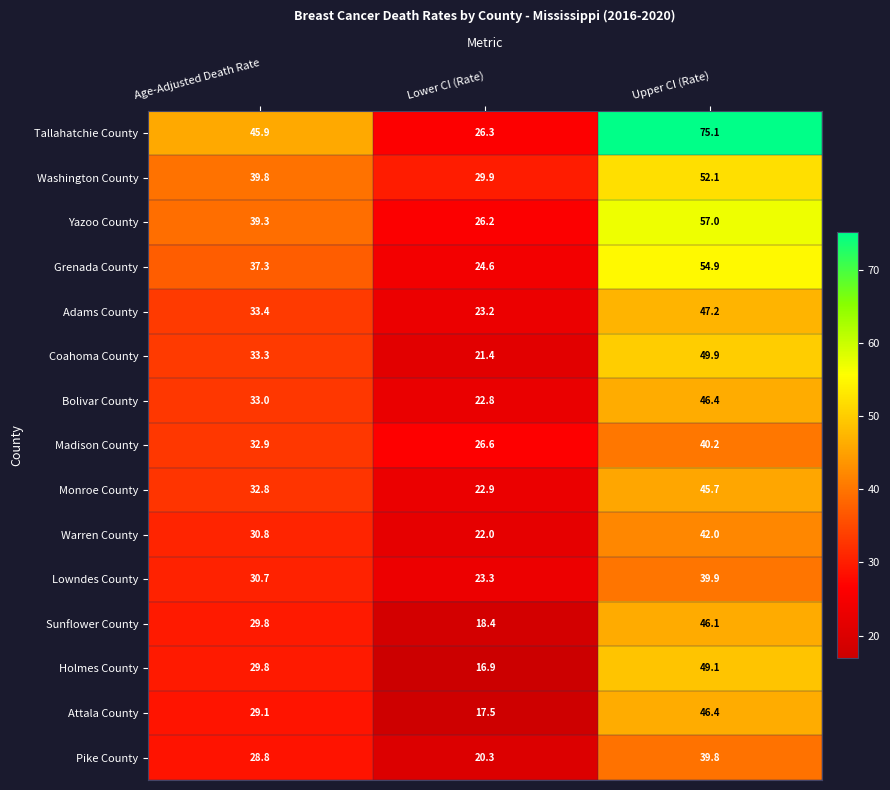

At how many categories does at least one series exceed 64?

1